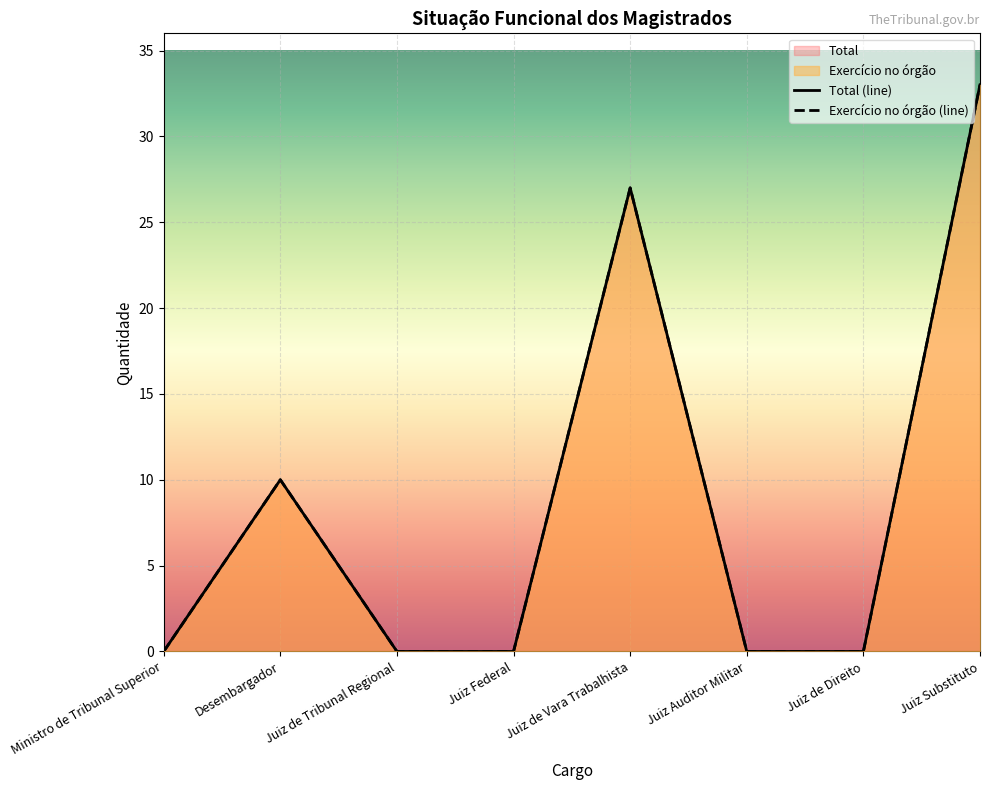

Is it true that Total equals 22 at Juiz de Tribunal Regional?

False